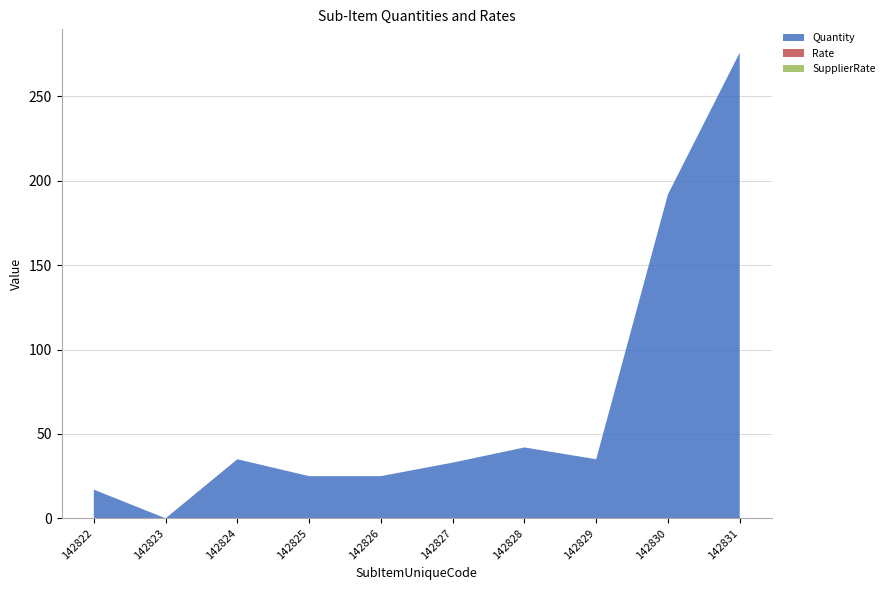

Reading right to left, transcribe all the data shown in this chart.

Quantity: 276	192	35	42	33	25	25	35	0	17
Rate: 0	0	0	0	0	0	0	0	0	0
SupplierRate: 0	0	0	0	0	0	0	0	0	0